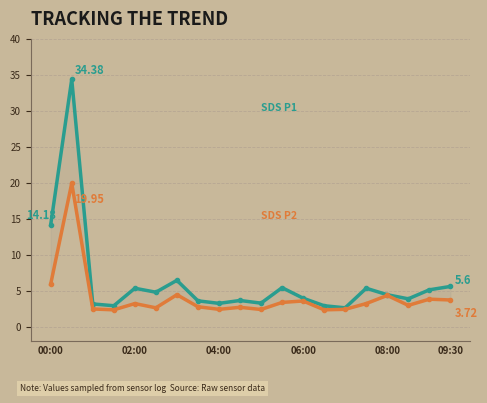

What is the difference between the maximum and minimum values in the SDS P1 series?

31.8